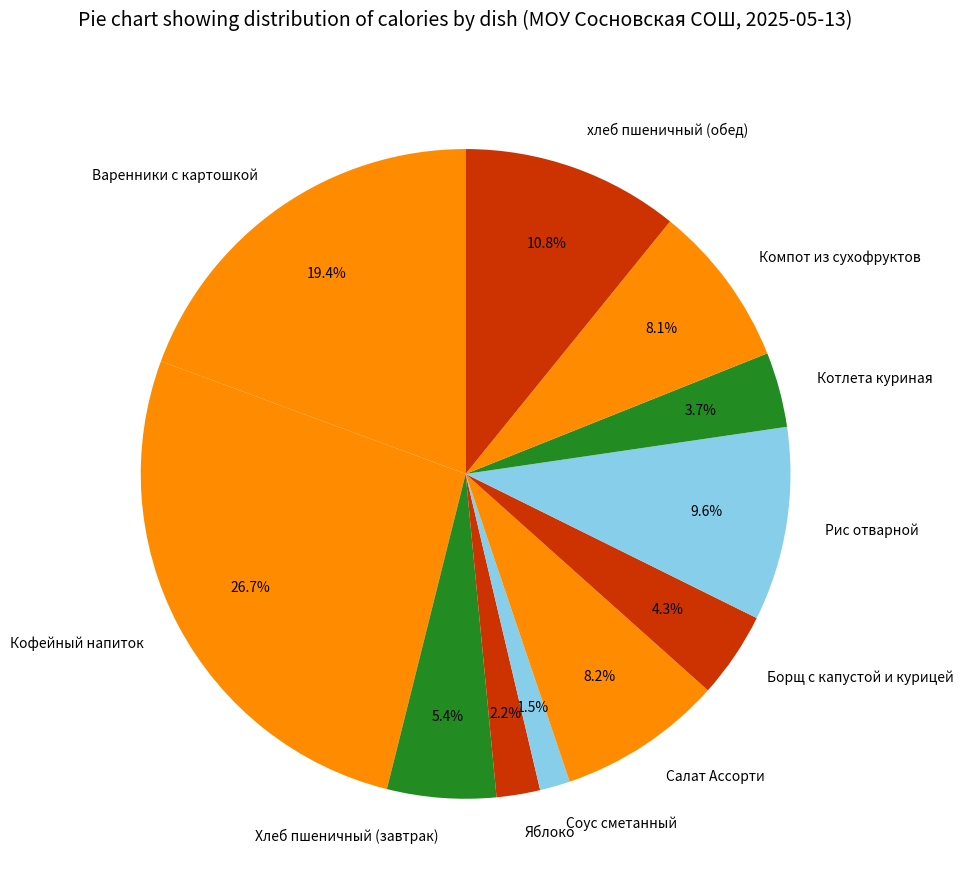

How many slices are in this pie chart?

11